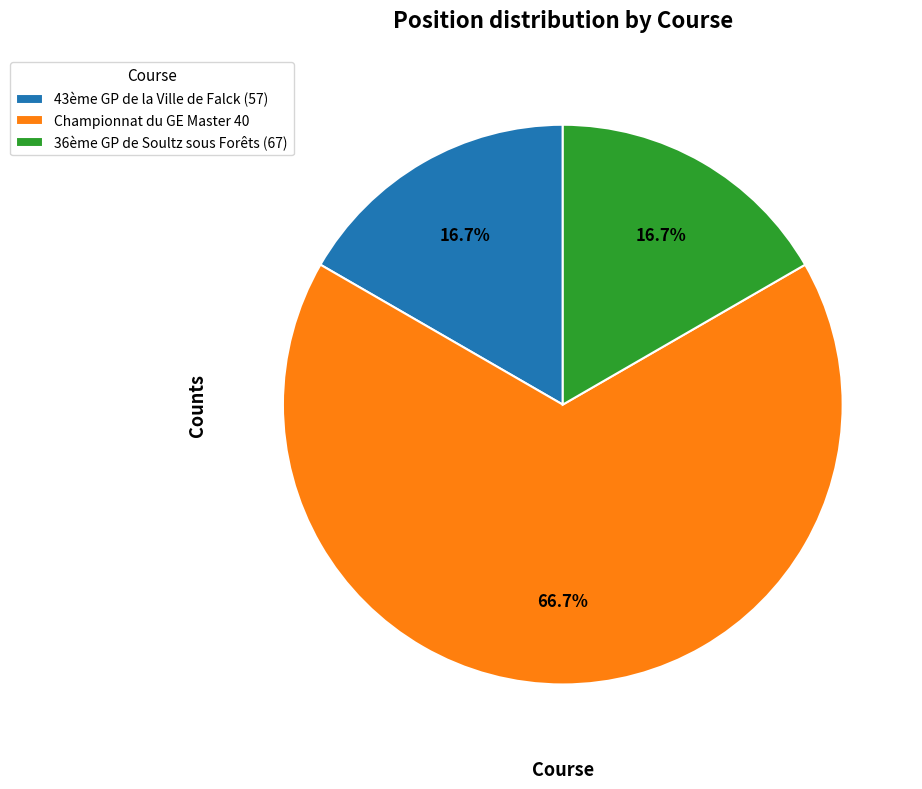

To the nearest percent, what is the average slice percentage?

33%